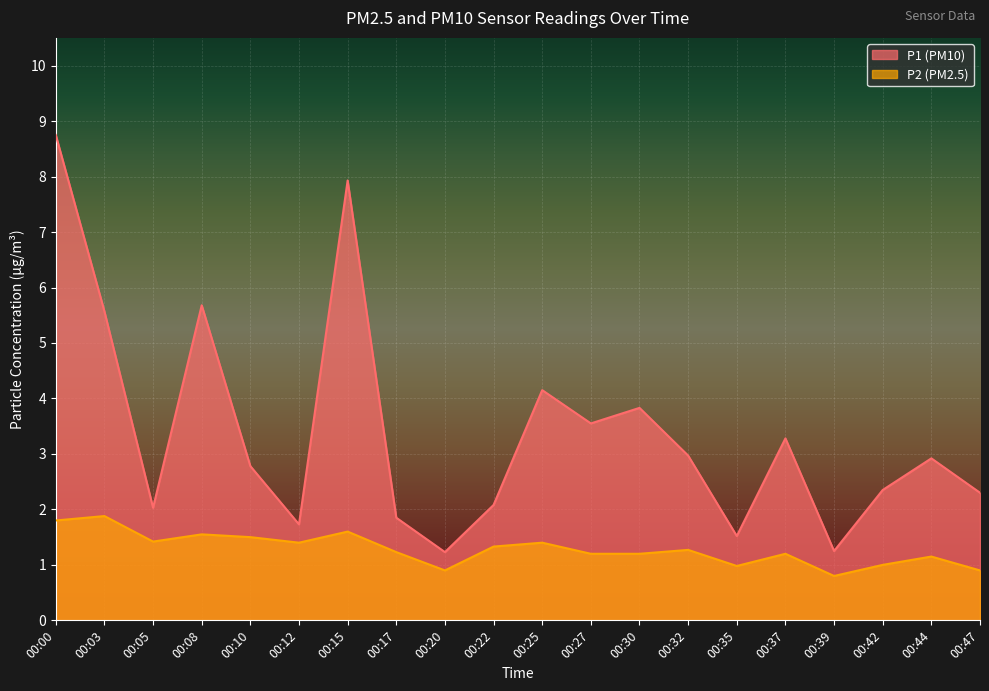

In P2, how many points are lower than both neighbors (excluding endpoints)?

5